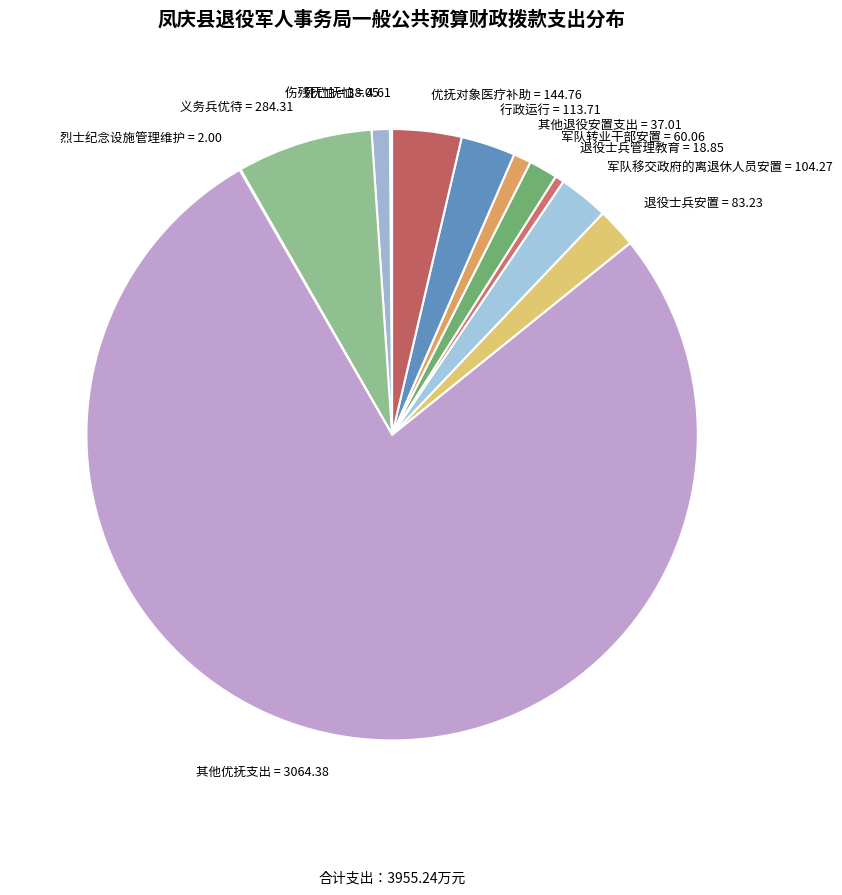

Combined, do 退役士兵安置 = 83.23 and 其他优抚支出 = 3064.38 account for over 50%?

Yes